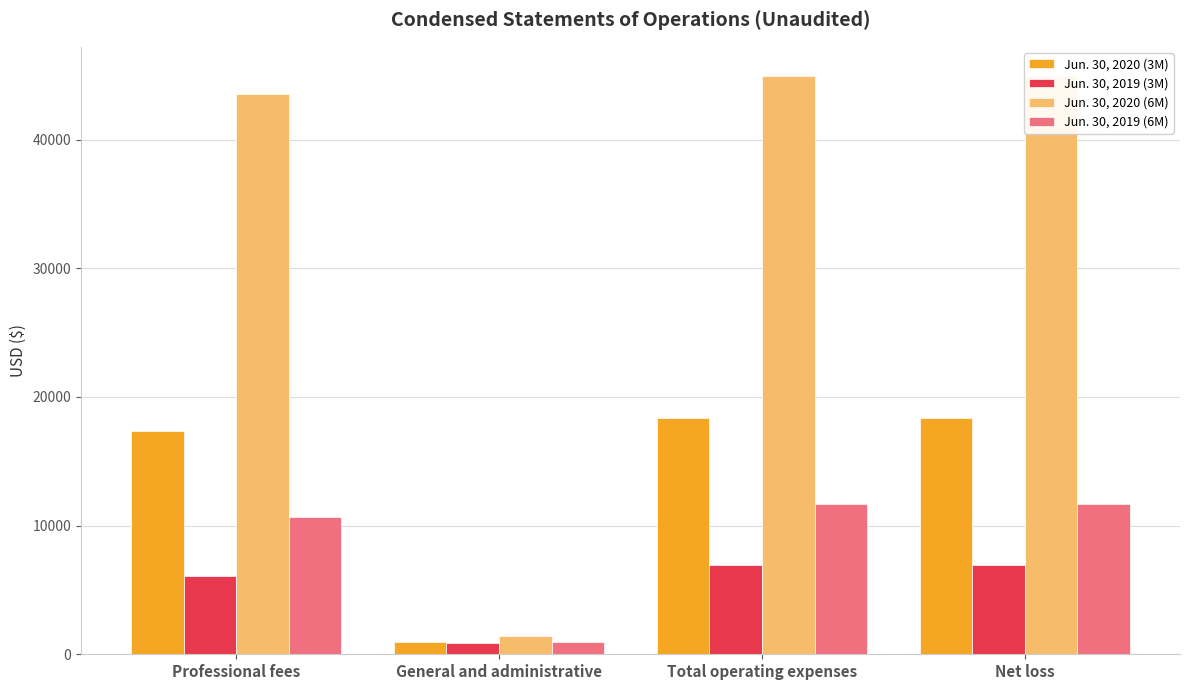

Reading left to right, what are all the values shown in this chart?

Jun. 30, 2020 (3M): 17375	955	18330	18330
Jun. 30, 2019 (3M): 6100	853	6953	6953
Jun. 30, 2020 (6M): 43558	1405	44963	44963
Jun. 30, 2019 (6M): 10700	949	11649	11649